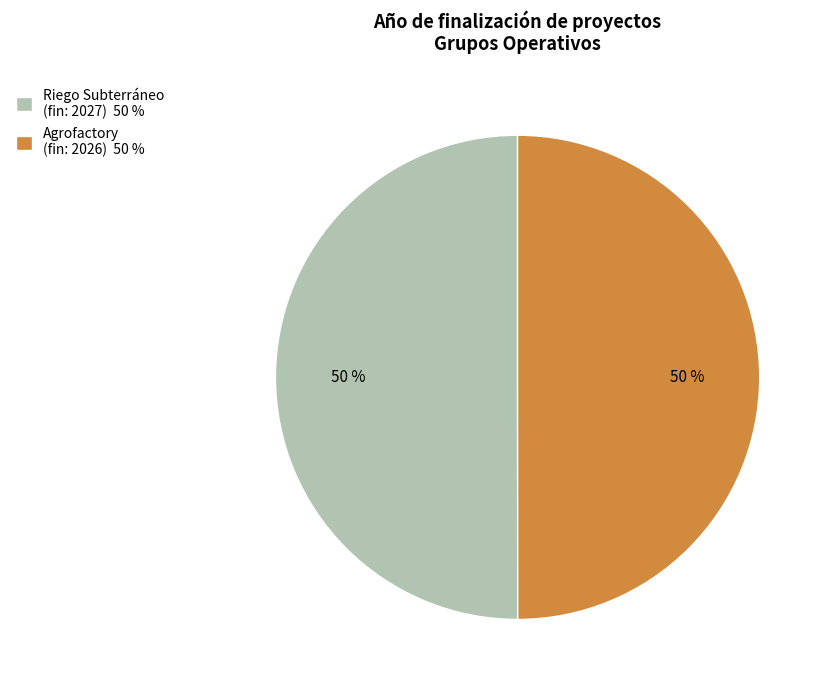

To the nearest percent, what is the average slice percentage?

50%